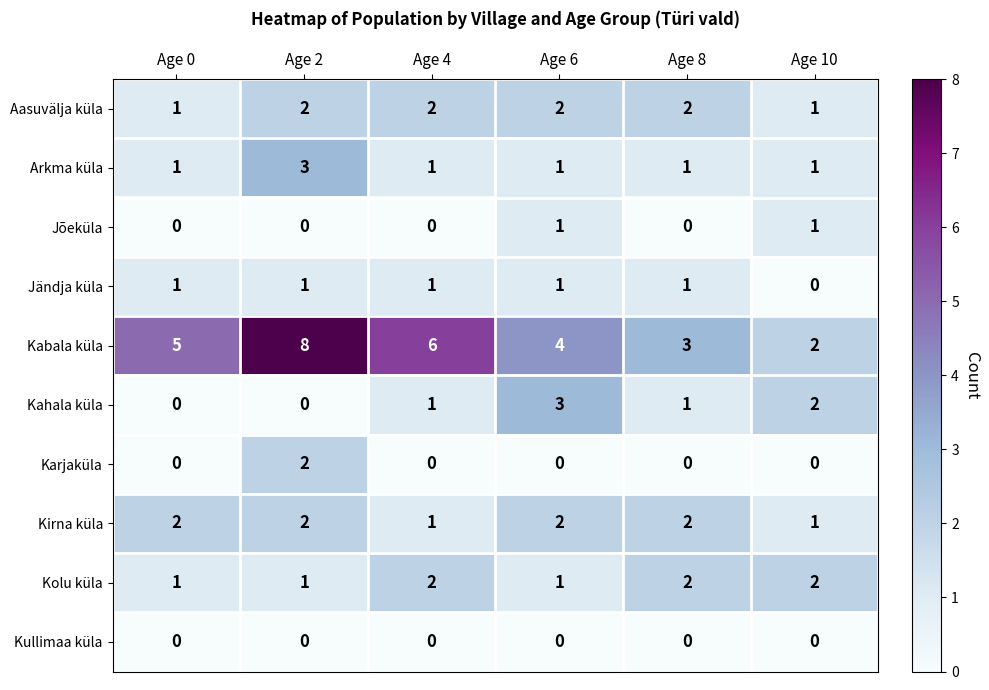

Which series has the largest range (max minus min)?

Kabala küla